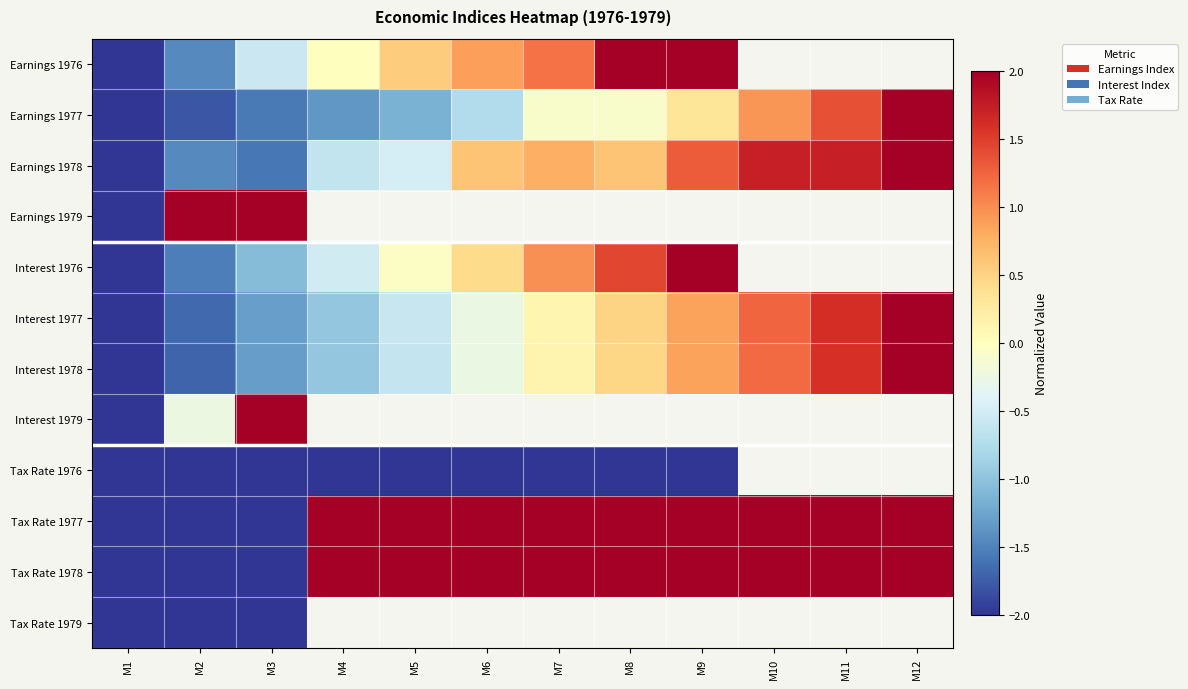

Which category has the highest value in the Tax Rate 1979 series?

M1